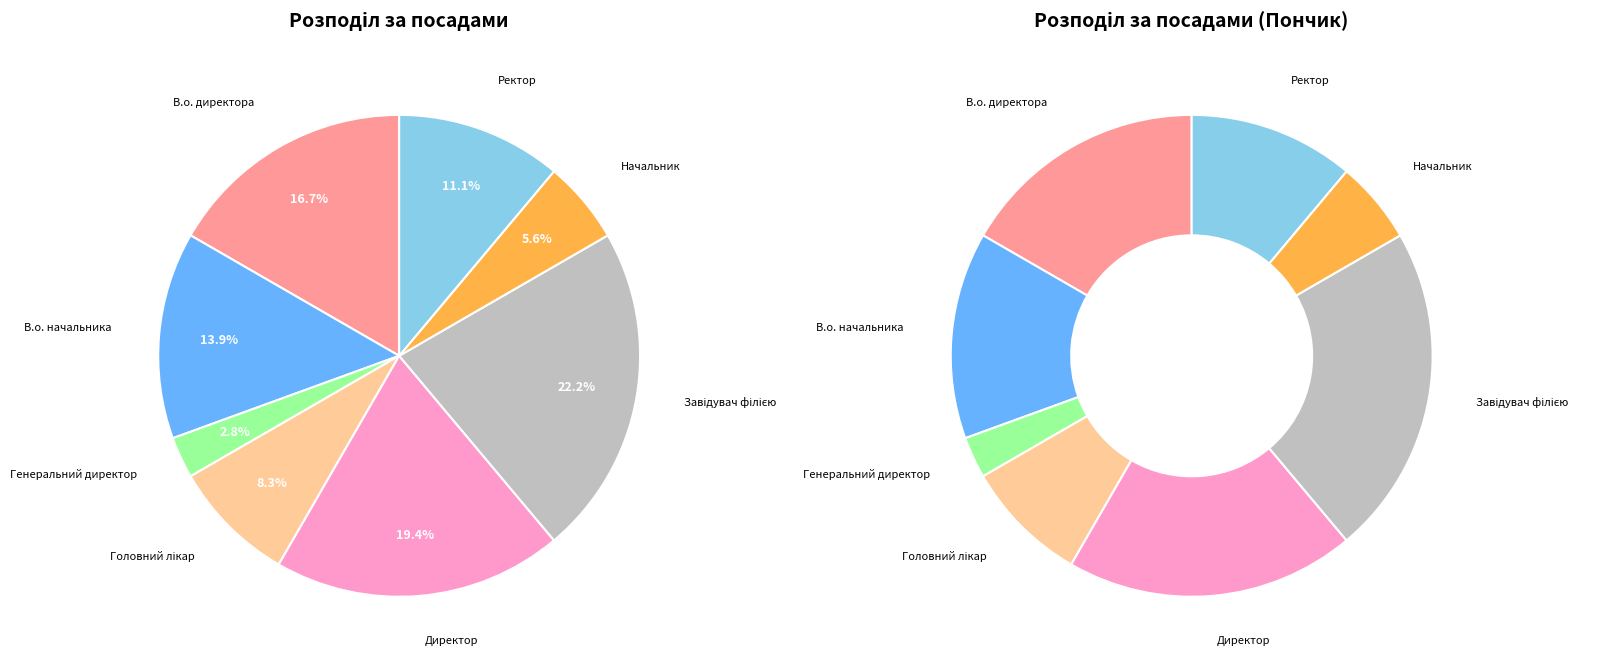

True or false: Генеральний директор accounts for 12% of the total.

False